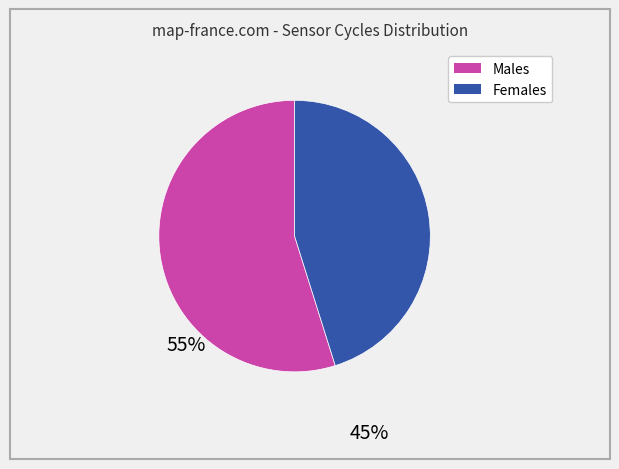

Count the number of slices in the pie.

2